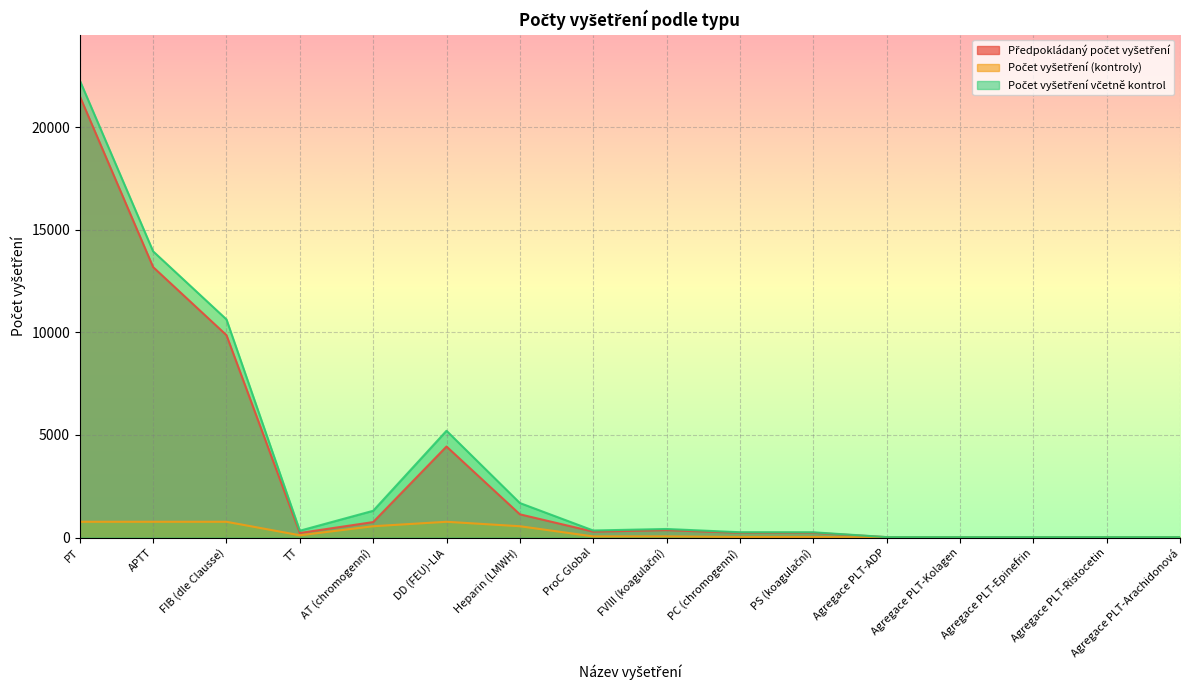

How many lines are shown in the chart?

3